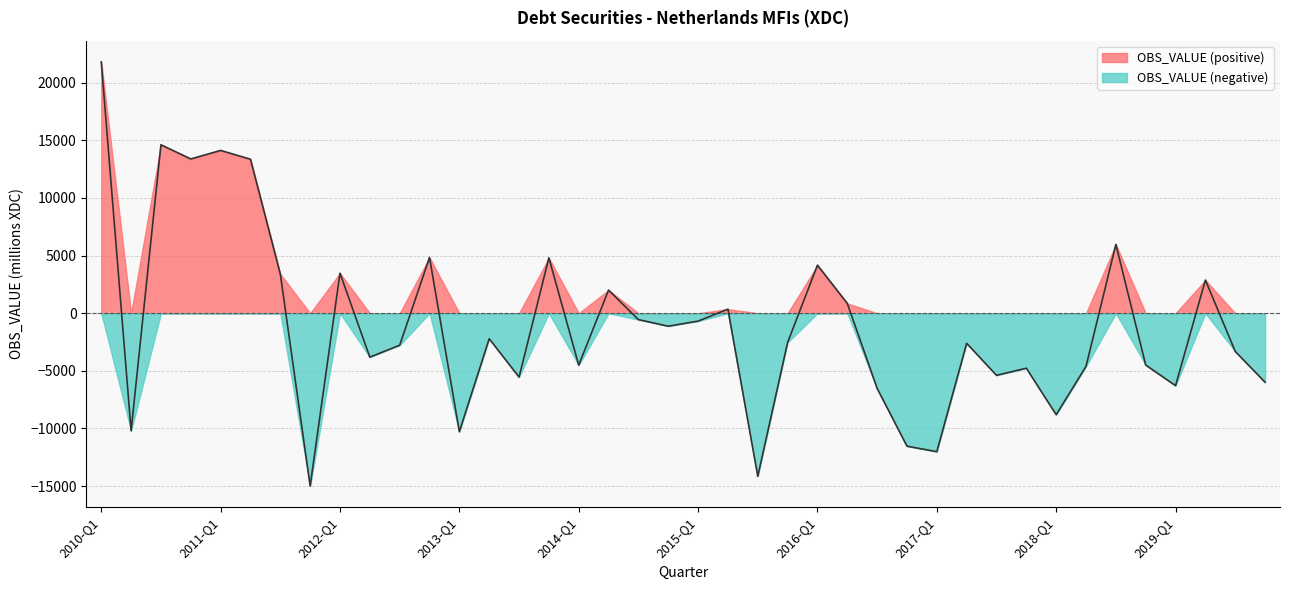

Where is the data nearest to the value 3408?

2011-Q3